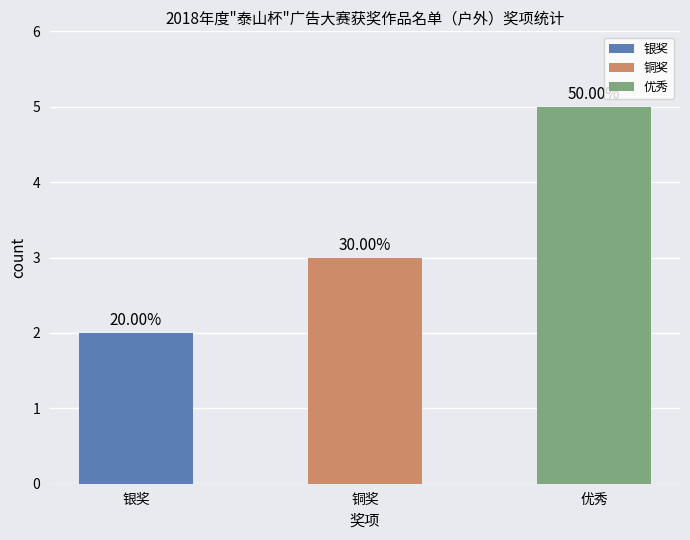

The value at 银奖 is 4. True or false?

False